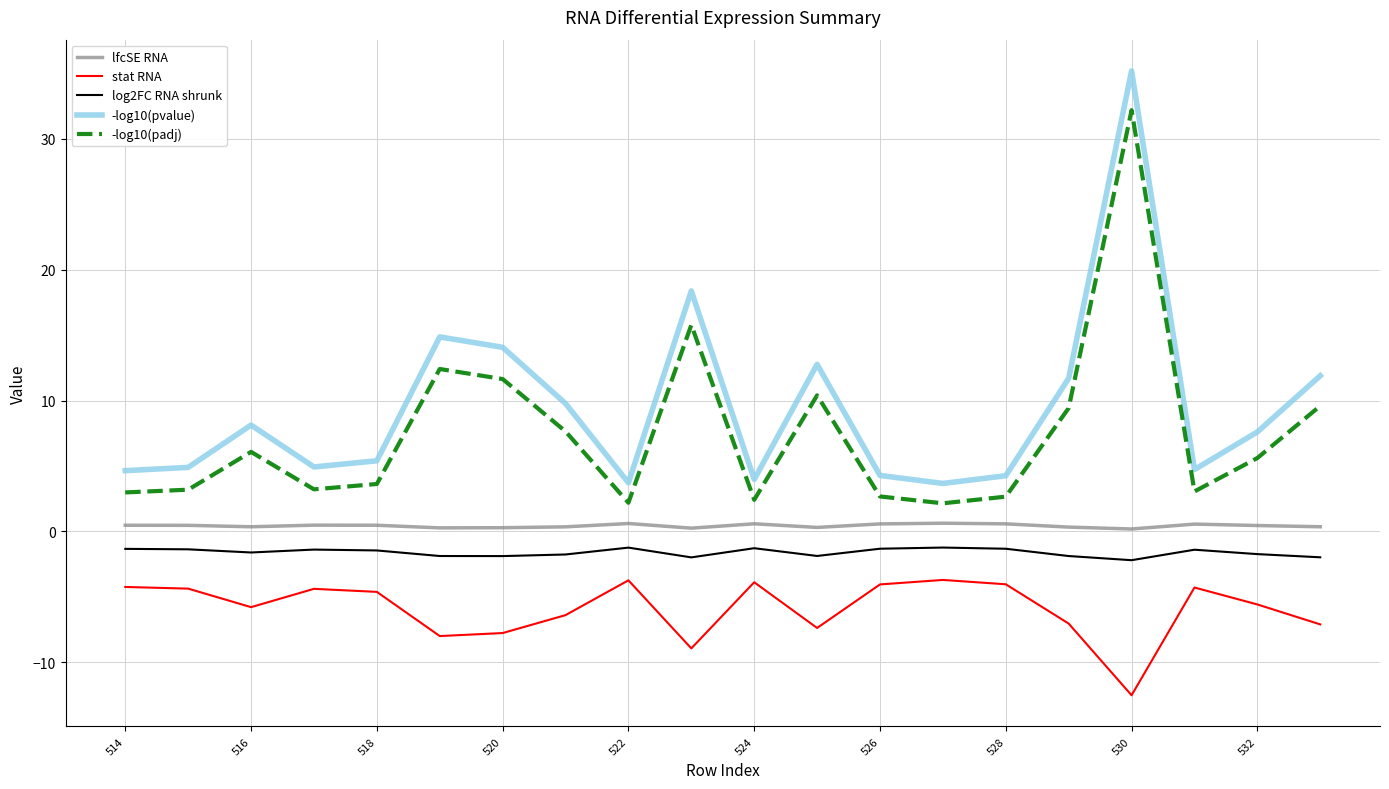

What is the minimum value shown in the chart?

-12.5